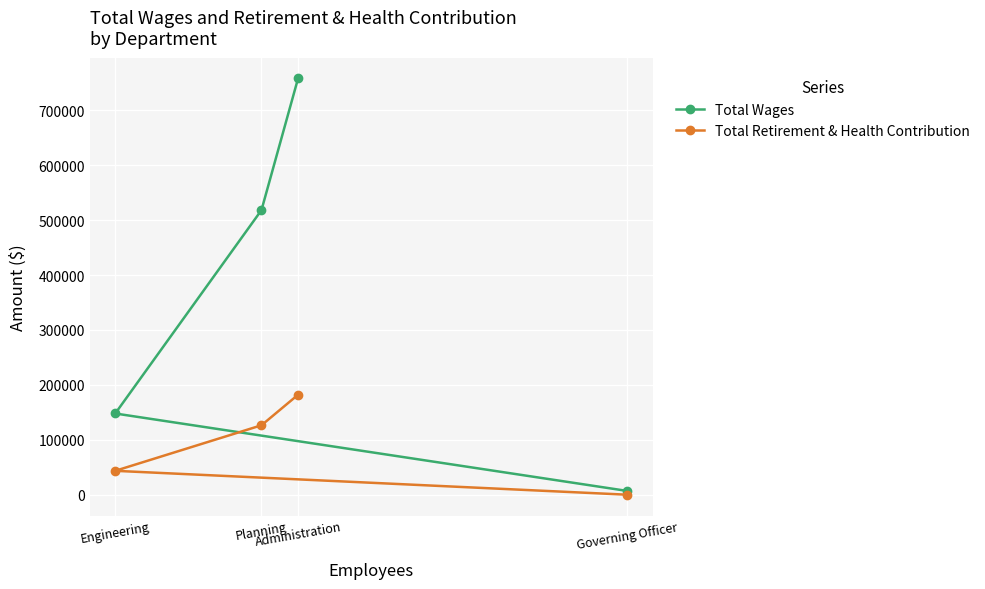

What are all the series names shown in the legend?

Total Wages, Total Retirement & Health Contribution